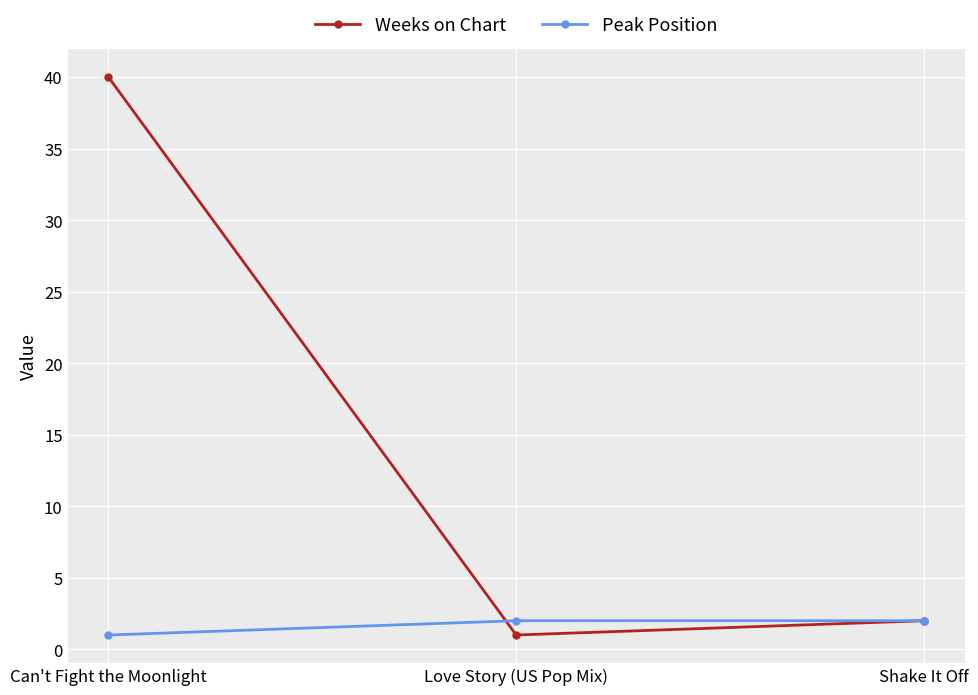

Which series has the largest range (max minus min)?

Weeks on Chart